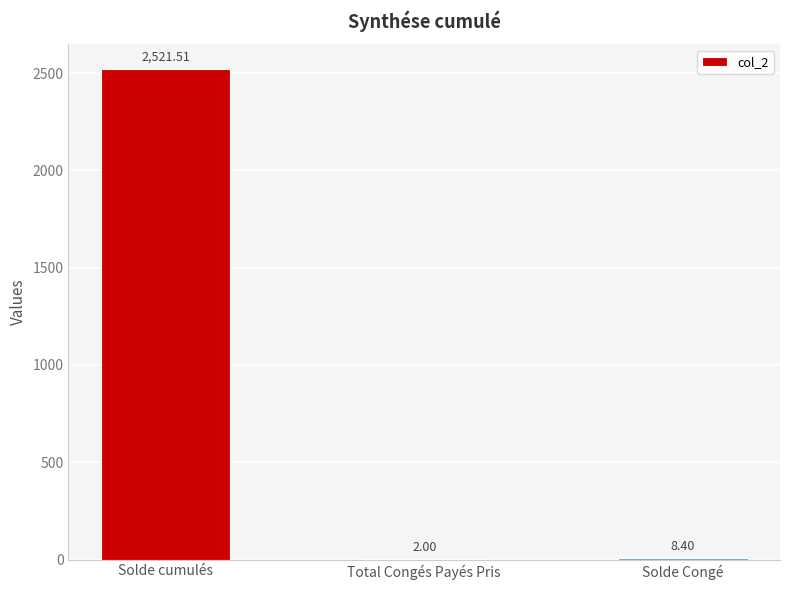

What is the approximate value at Total Congés Payés Pris?

2.0